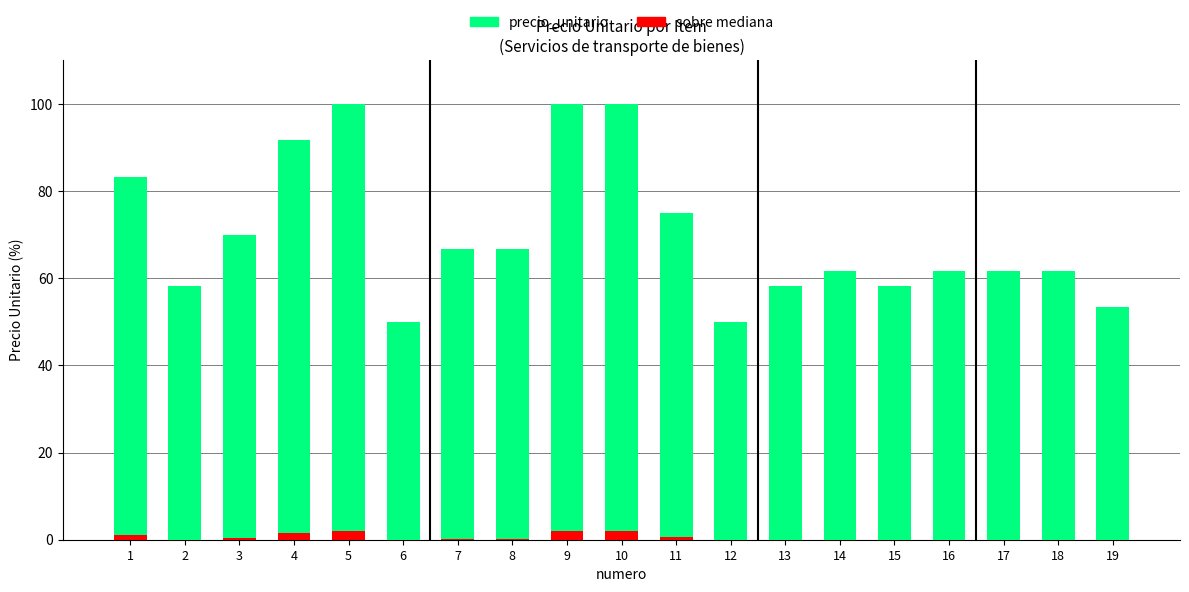

How many series are shown in this chart?

2